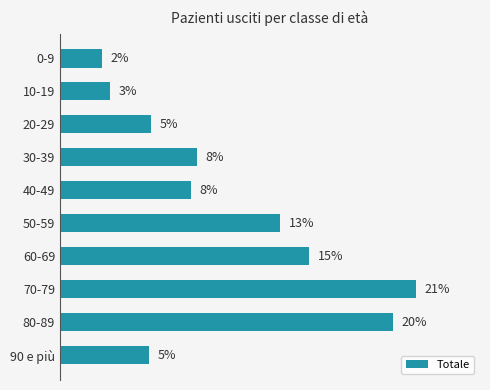

Are the bars horizontal?

Yes